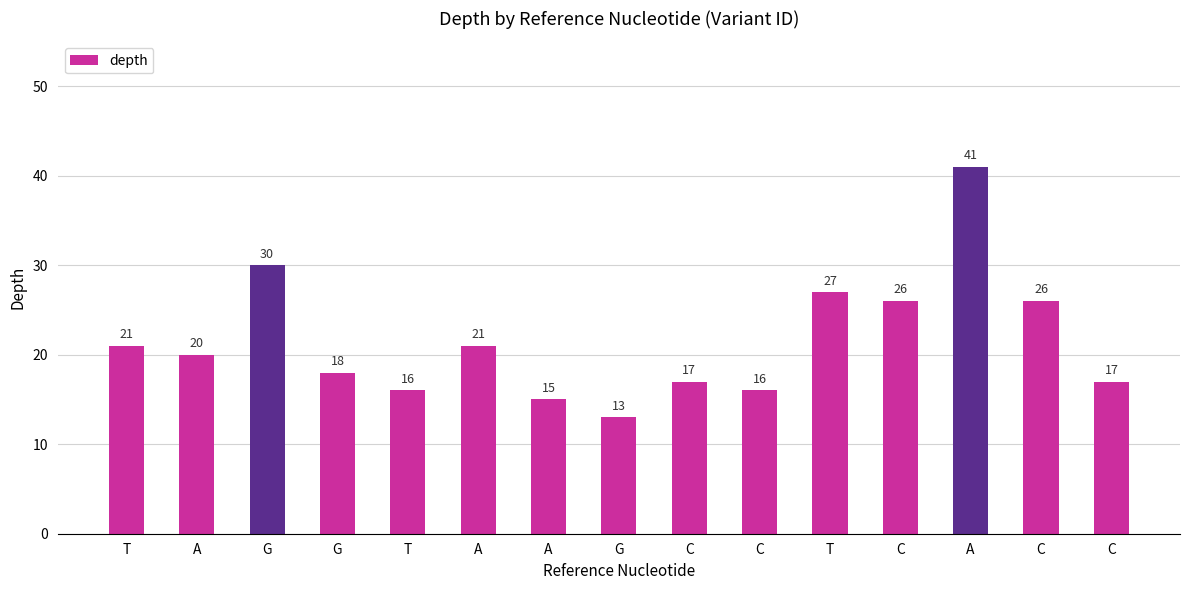

How many bars are there in total?

15